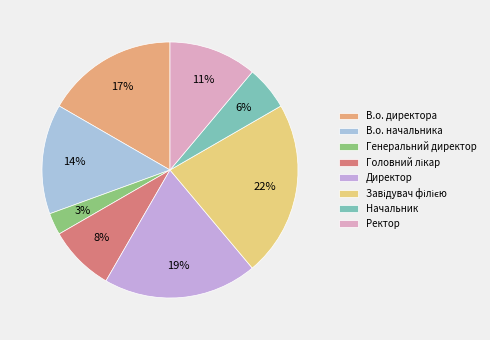

Count the number of slices in the pie.

8